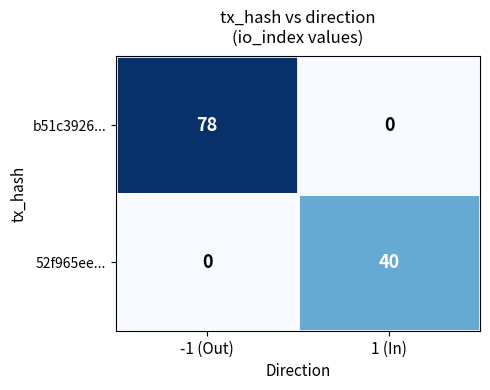

How many data points does each series have?

2